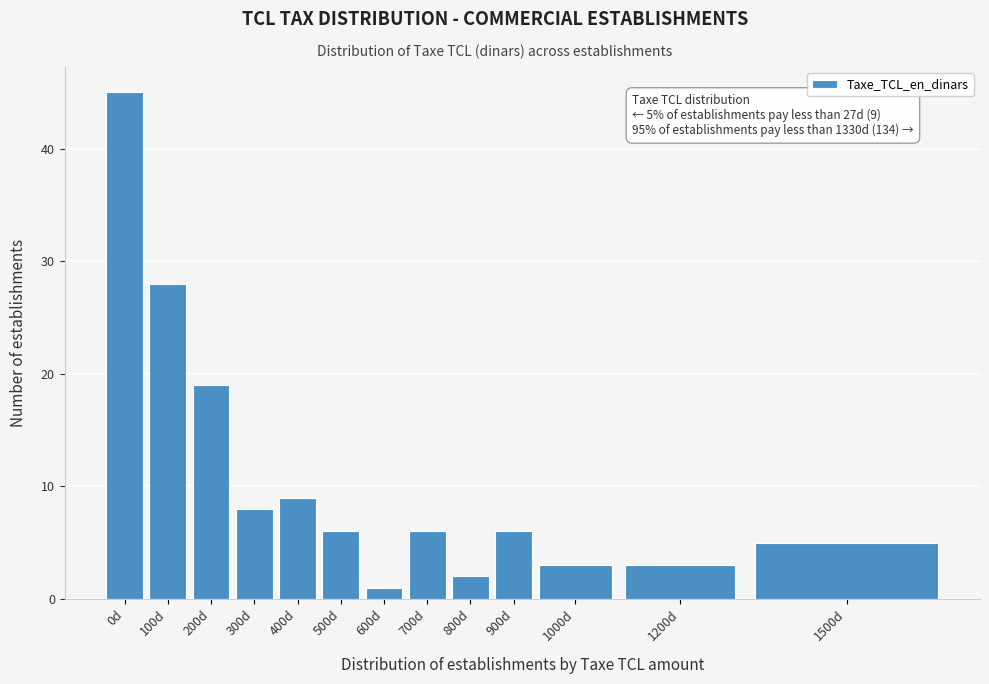

Reading left to right, what are all the values shown in this chart?

0d=45	100d=28	200d=19	300d=8	400d=9	500d=6	600d=1	700d=6	800d=2	900d=6	1000d=3	1200d=3	1500d=5